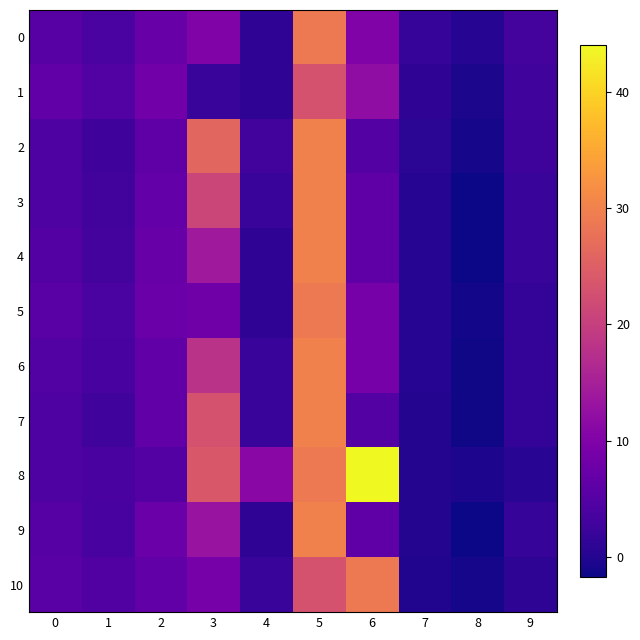

At which category is the sum across all series the highest?

5